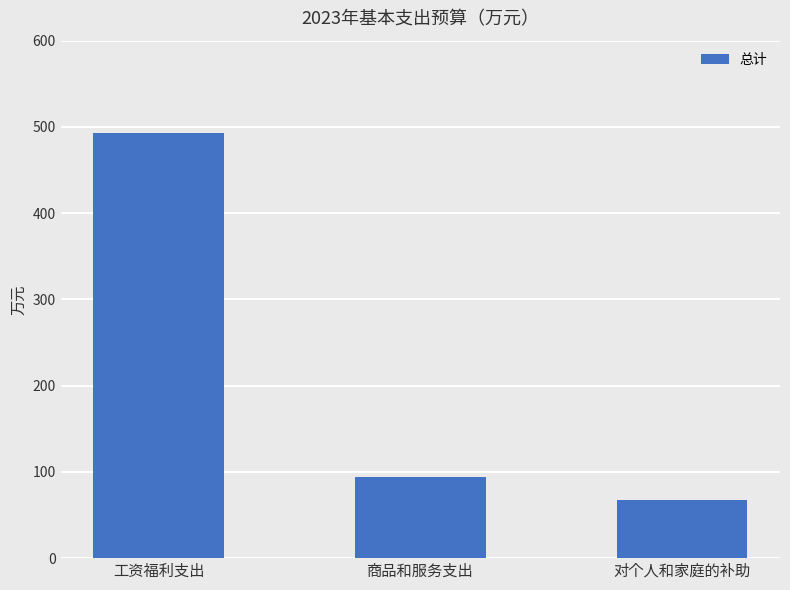

List the labels in order of value, largest first.

工资福利支出, 商品和服务支出, 对个人和家庭的补助